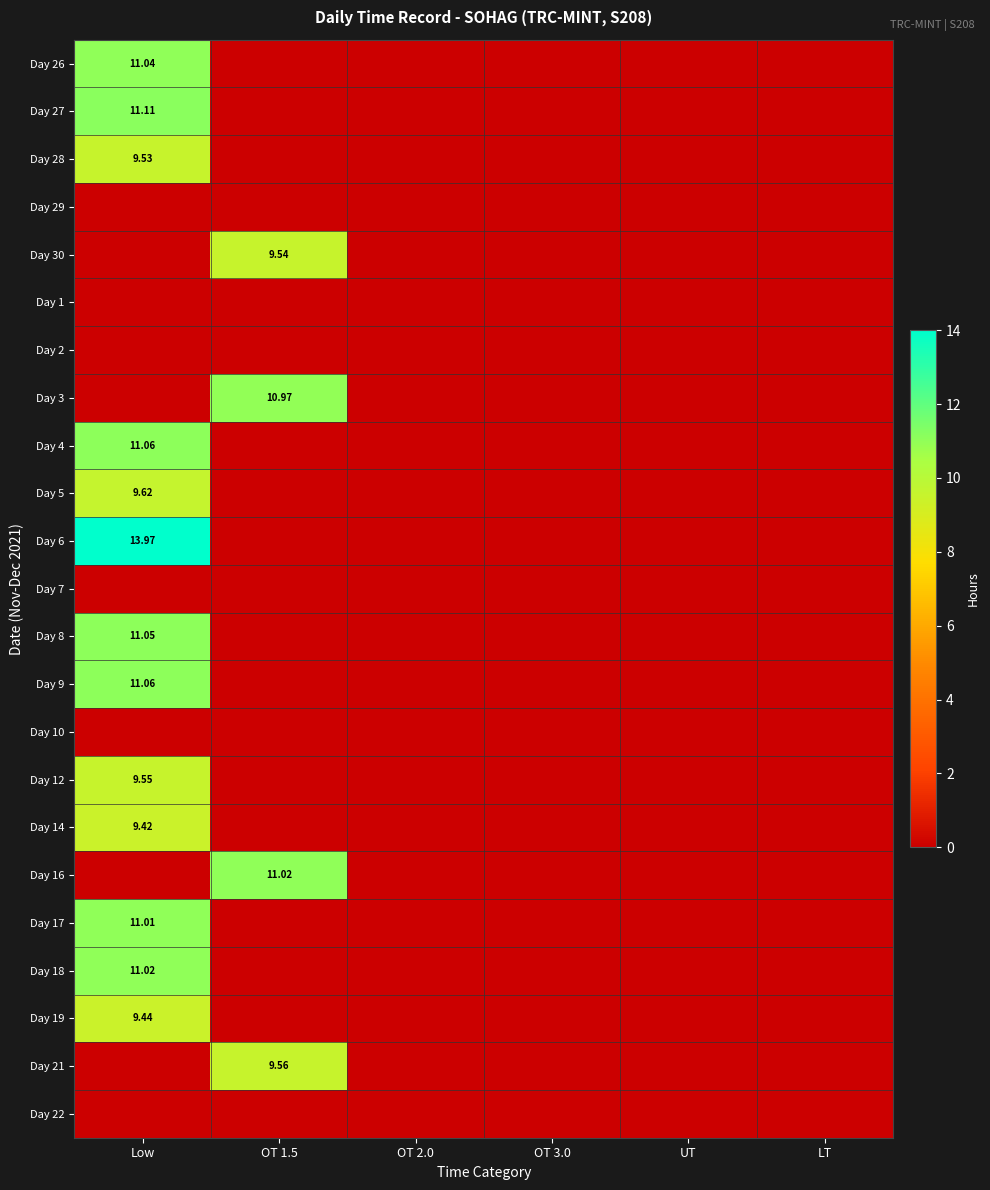

How many data points in Day 17 are above 0?

1